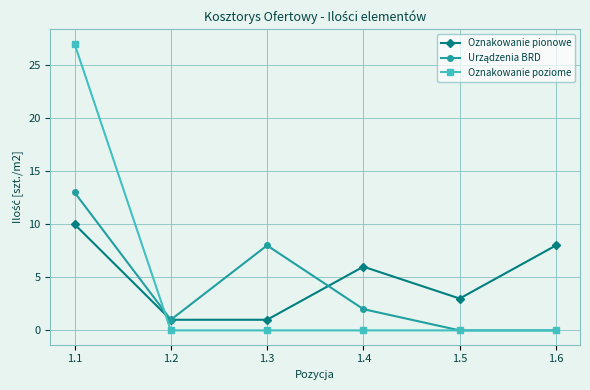

At which label does Oznakowanie pionowe reach its peak?

1.1